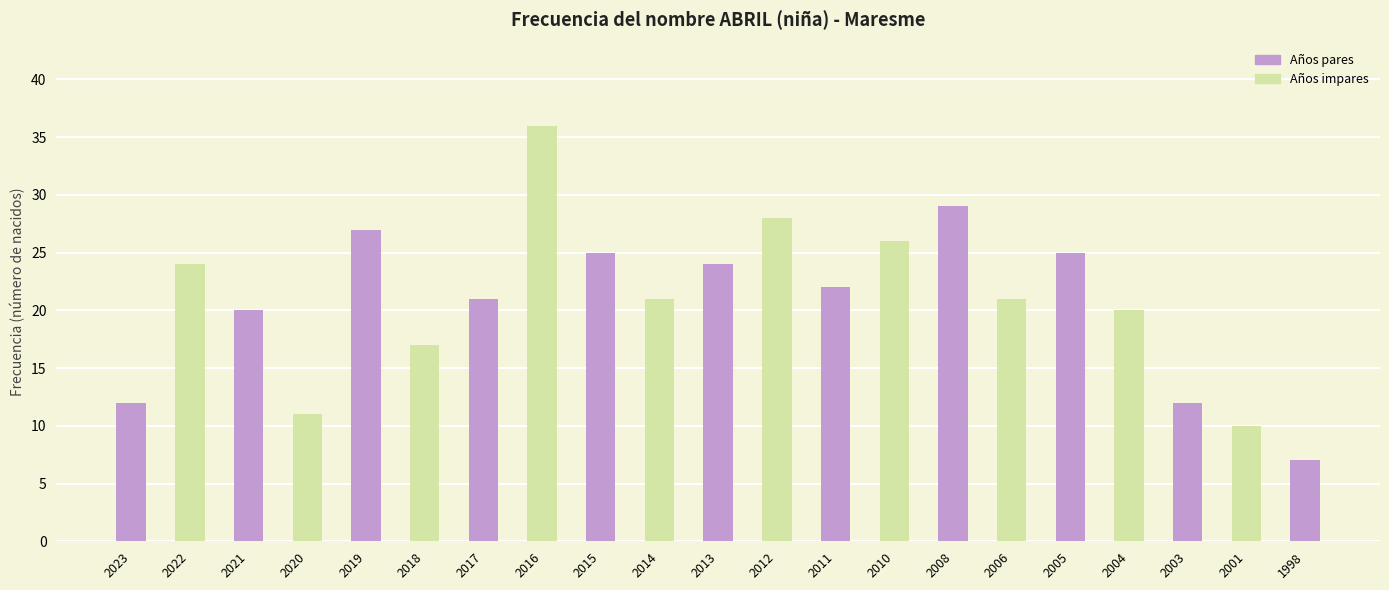

Reading left to right, list all the values displayed in this chart.

12	24	20	11	27	17	21	36	25	21	24	28	22	26	29	21	25	20	12	10	7